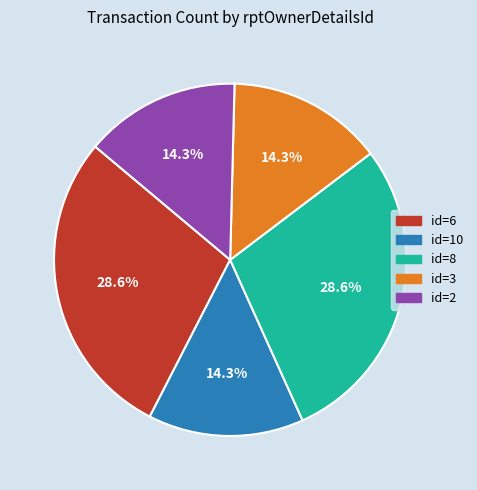

To the nearest percent, what is the difference between the largest and smallest slice percentages?

14%